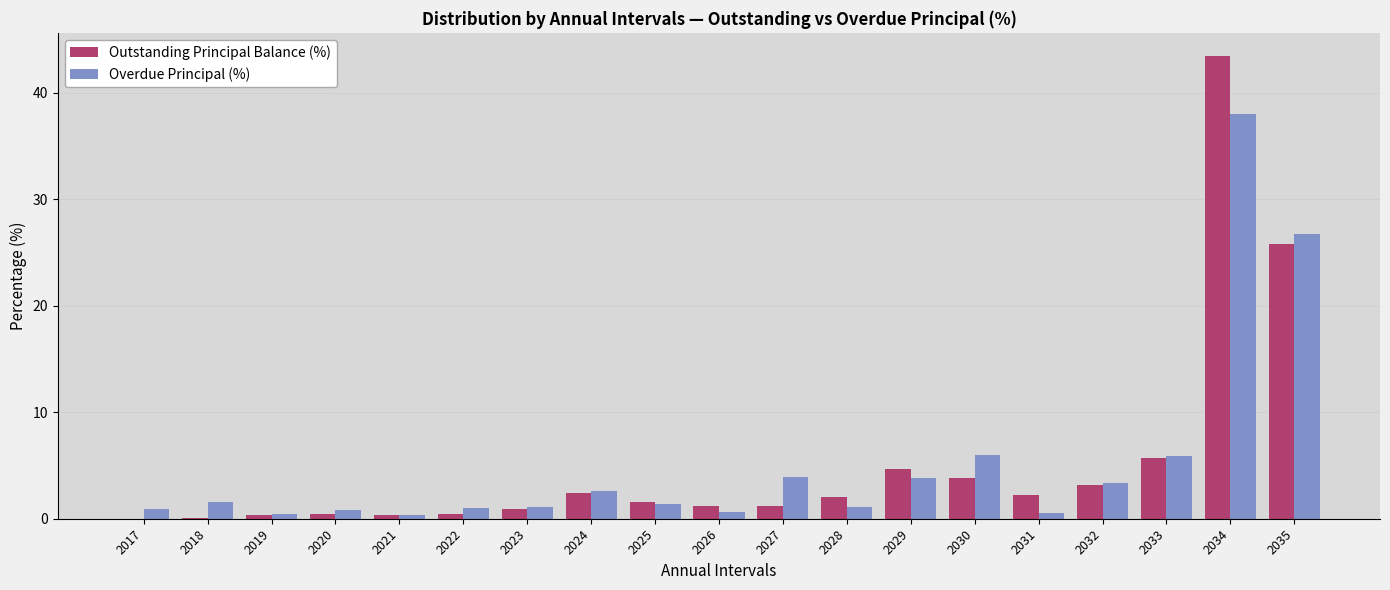

Where is Outstanding Principal Balance (%) nearest to the value 21?

2035